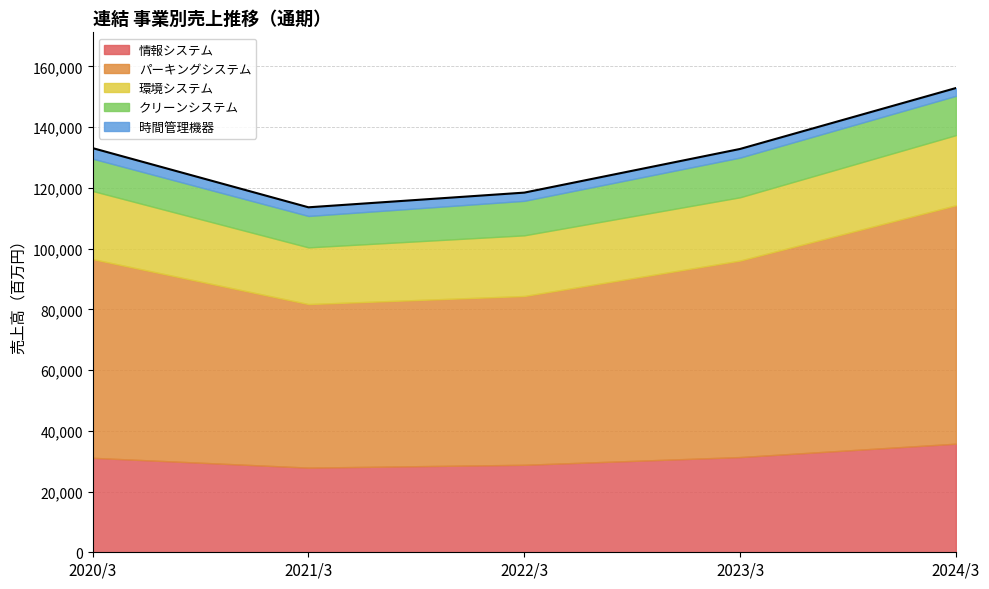

Where is クリーンシステム nearest to the value 11705?

2022/3